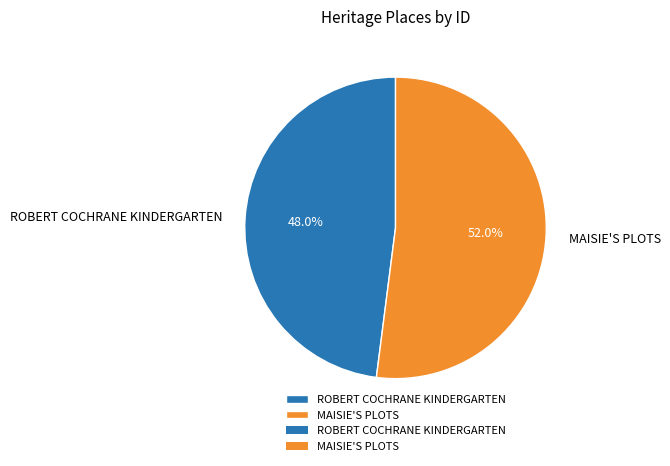

To the nearest percent, what is the combined percentage of ROBERT COCHRANE KINDERGARTEN and MAISIE'S PLOTS?

100%